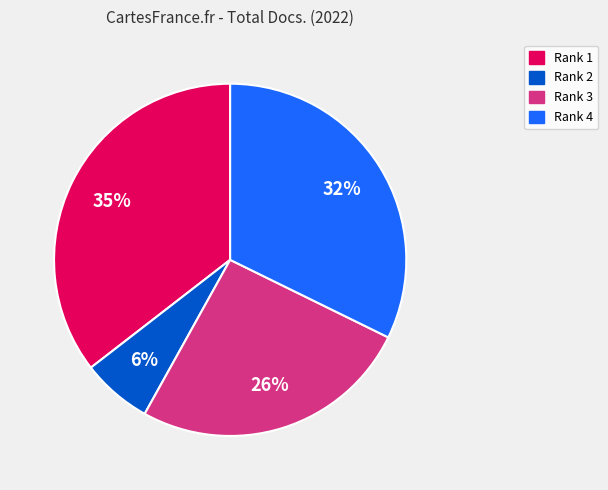

To the nearest percent, what is the difference between the largest and smallest slice percentages?

29%